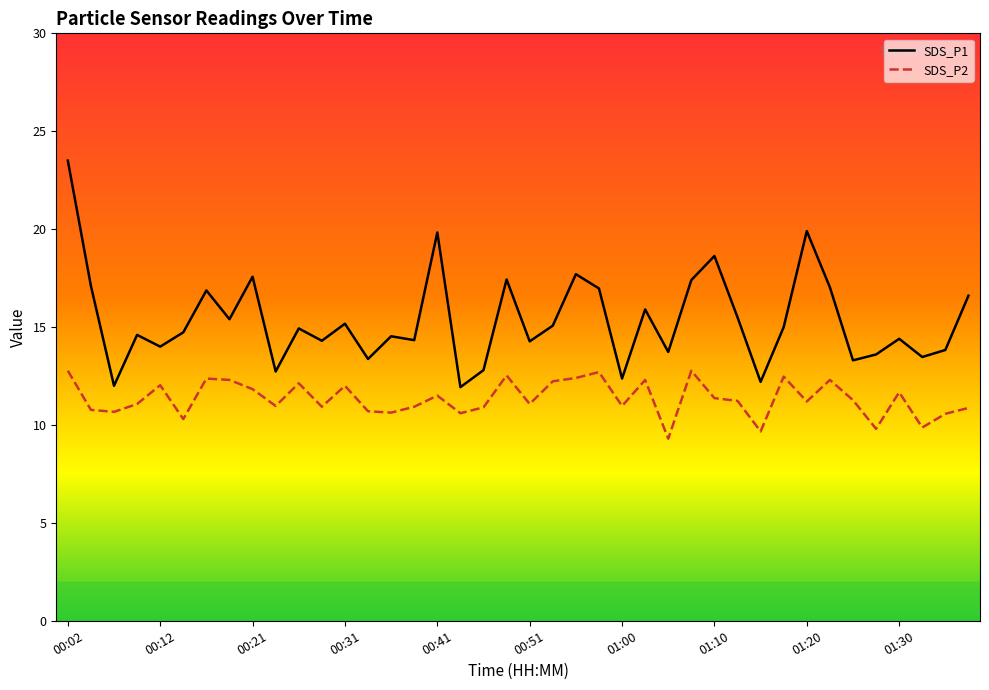

True or false: SDS_P2 and SDS_P1 intersect in this chart.

False